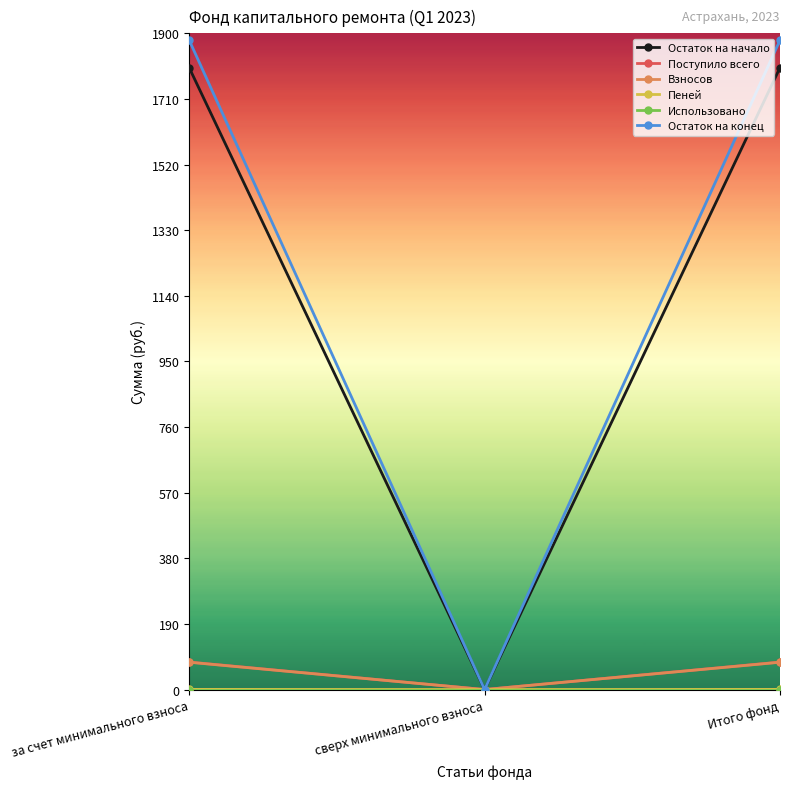

Which series changed the most between за счет минимального взноса and сверх минимального взноса?

Остаток на конец